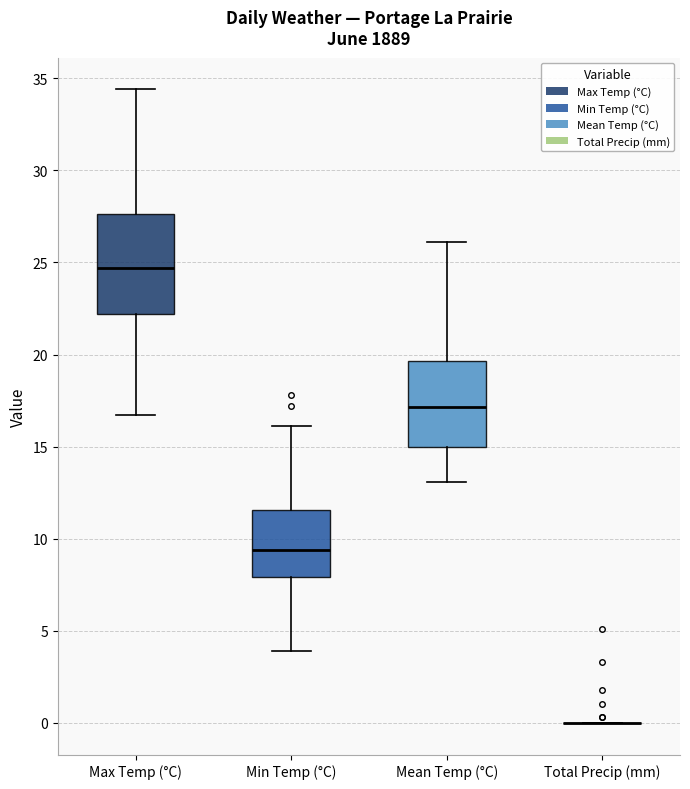

Where does the lower whisker of the box for Max Temp (°C) end on the y-axis? The values are not printed on the chart, so give them approximately, as read against the axis.

16.5